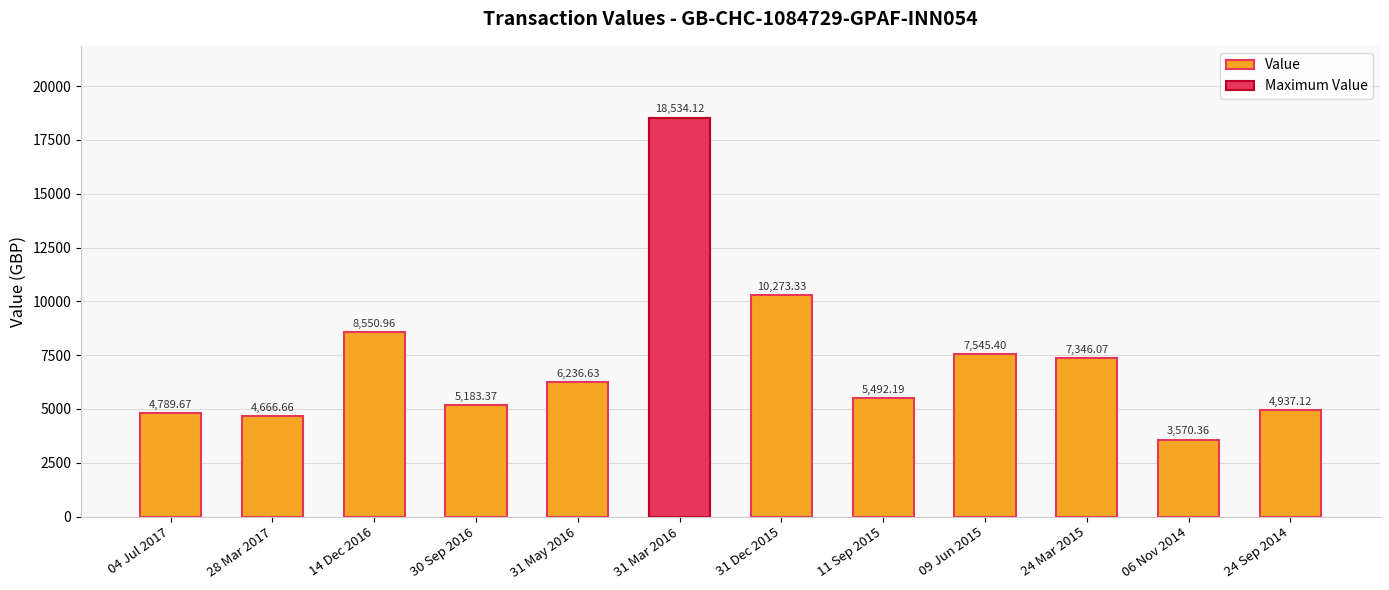

Reading right to left, transcribe all the data shown in this chart.

24 Sep 2014=4937.1	06 Nov 2014=3570.4	24 Mar 2015=7346.1	09 Jun 2015=7545.4	11 Sep 2015=5492.2	31 Dec 2015=10273.3	31 Mar 2016=18534.1	31 May 2016=6236.6	30 Sep 2016=5183.4	14 Dec 2016=8551.0	28 Mar 2017=4666.7	04 Jul 2017=4789.7